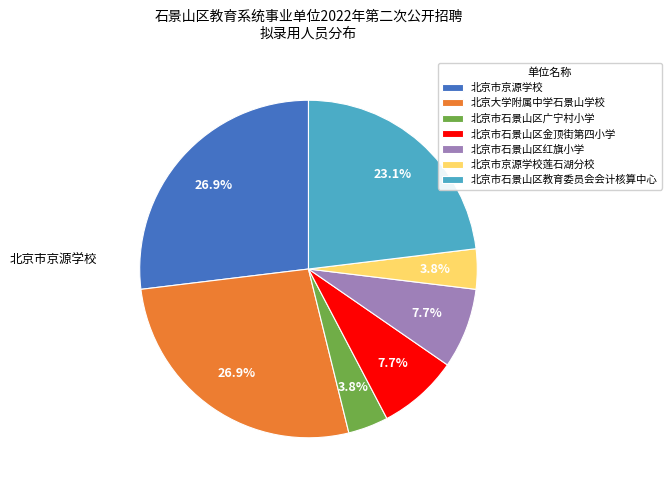

The 北京市石景山区金顶街第四小学 slice represents 17% of the pie. True or false?

False